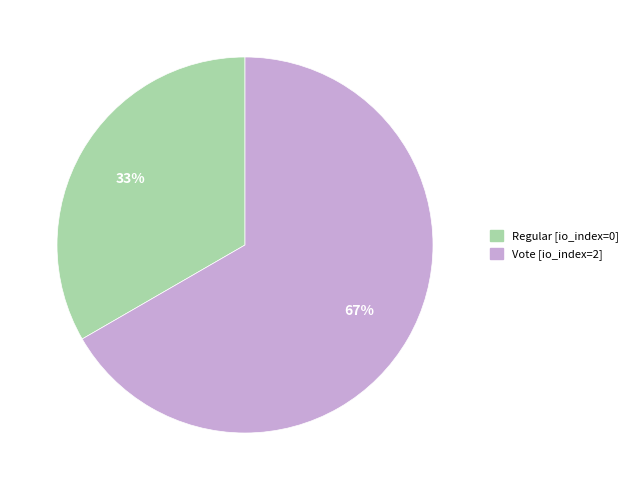

Rank the categories by value from highest to lowest.

Vote, Regular